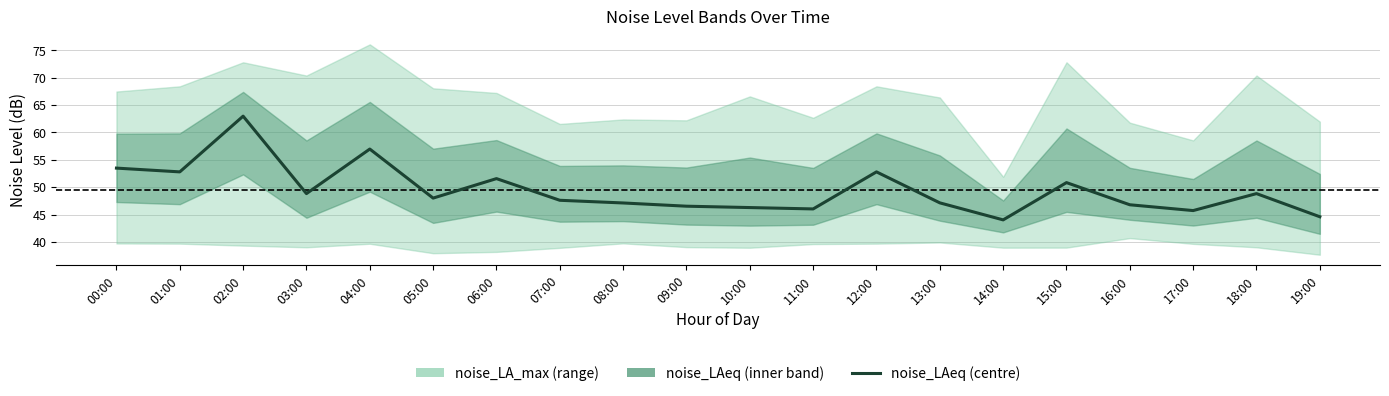

What is the difference between the values at 14:00 and 19:00?

0.6